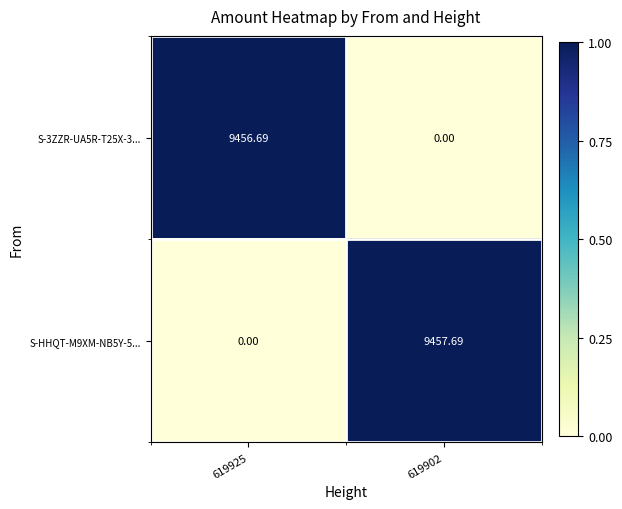

Is the value of S-3ZZR-UA5R-T25X-3... at 619925 greater than the value of S-HHQT-M9XM-NB5Y-5... at 619925?

Yes